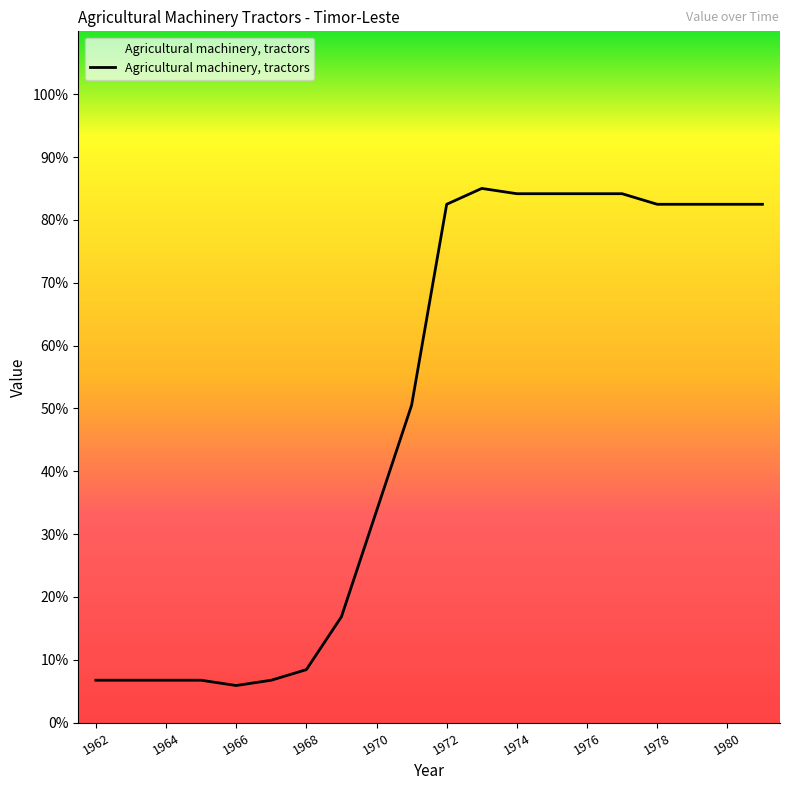

What is the greatest value displayed?

85.0